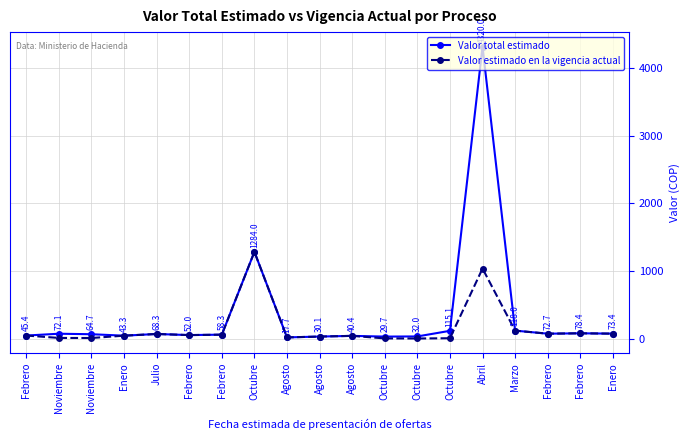

What is the value of the Valor total estimado point at the 15th from the left?

4320.0